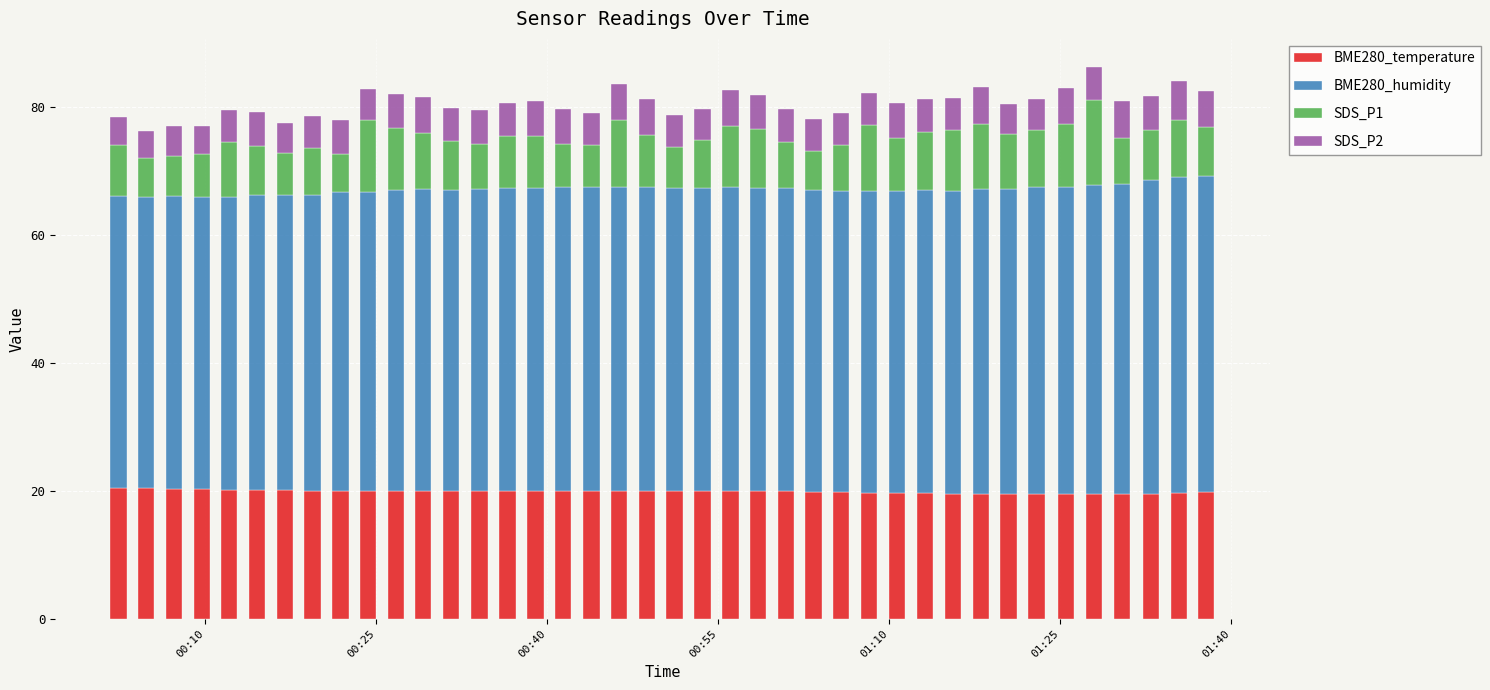

What are all the series names shown in the legend?

BME280_temperature, BME280_humidity, SDS_P1, SDS_P2